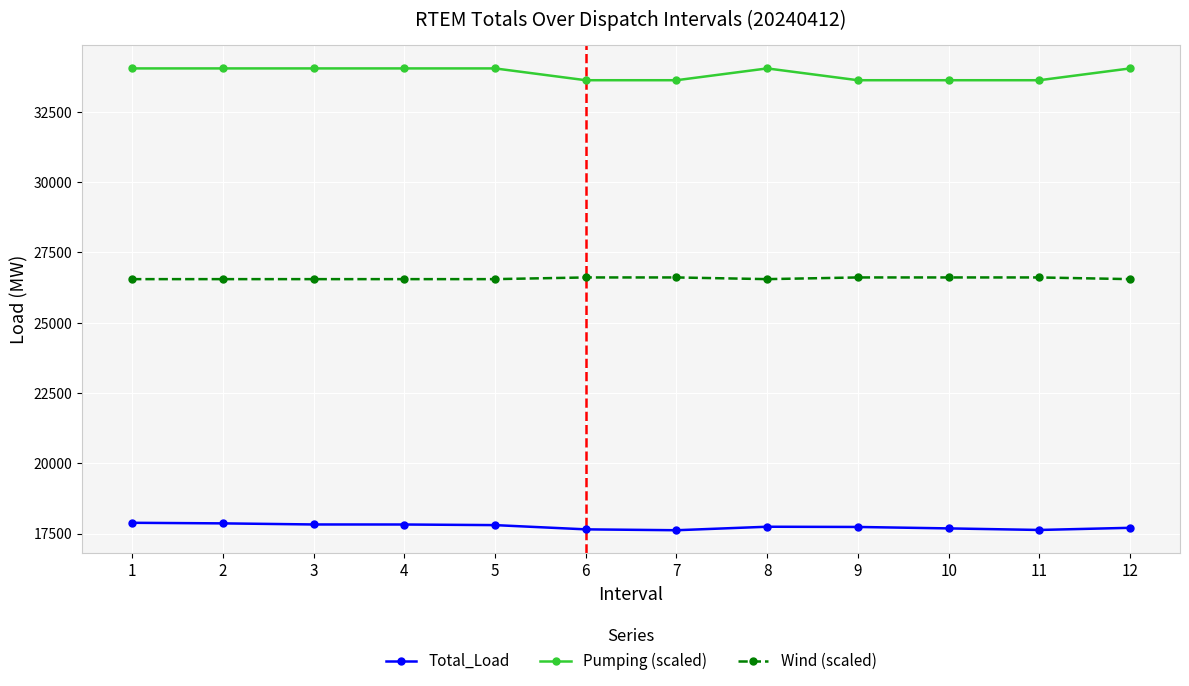

Count the number of categories in the chart.

12